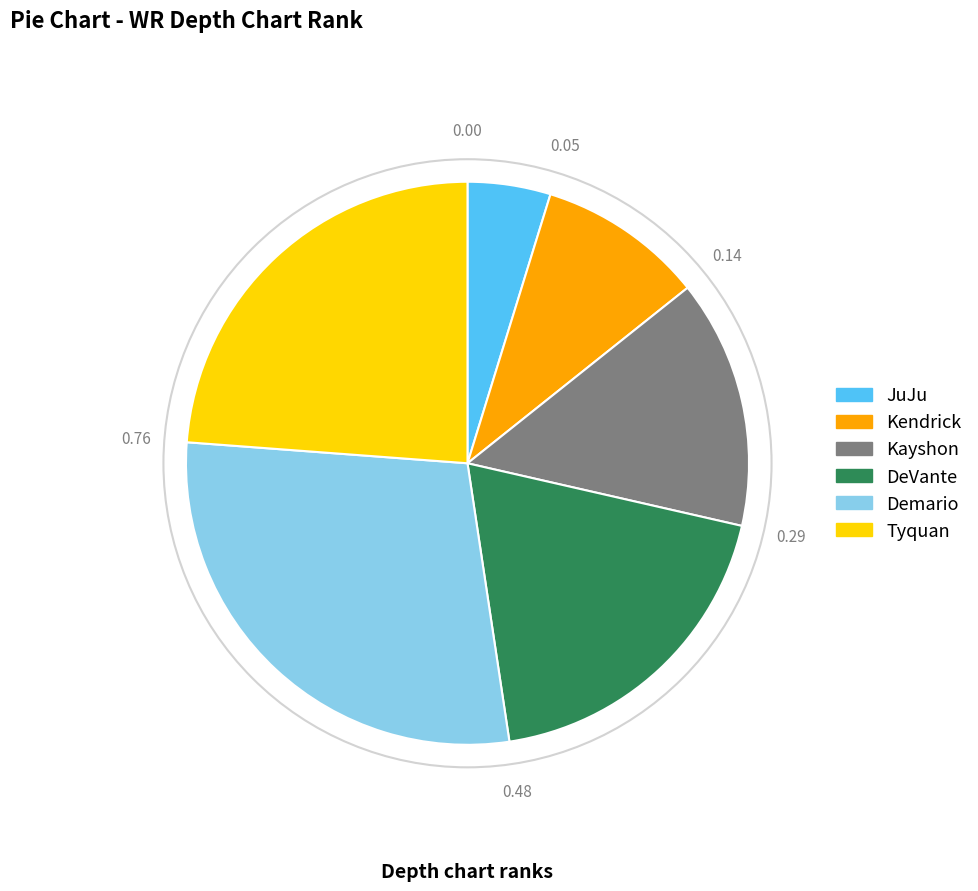

Rank the categories by value from lowest to highest.

JuJu, Kendrick, Kayshon, DeVante, Tyquan, Demario